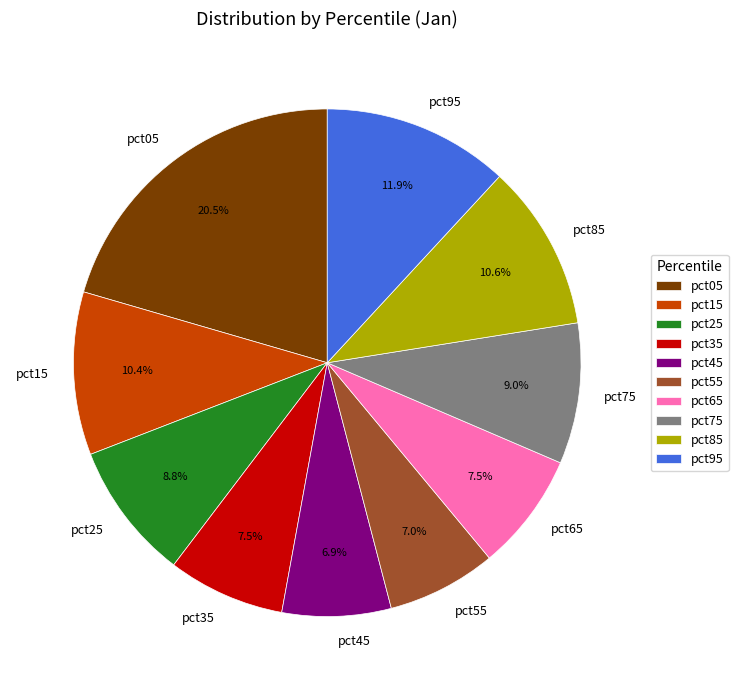

What is the largest slice in the pie chart?

pct05